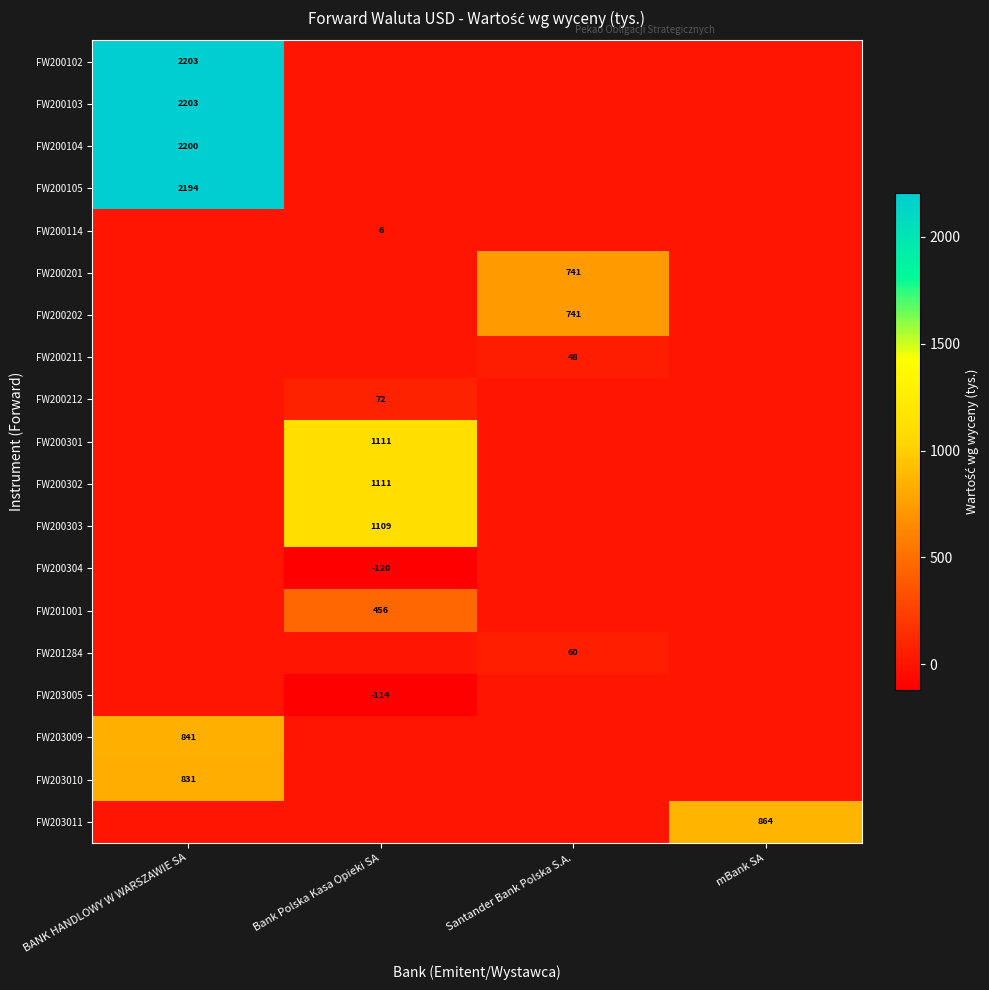

Which series has the largest total across all categories?

FW200102